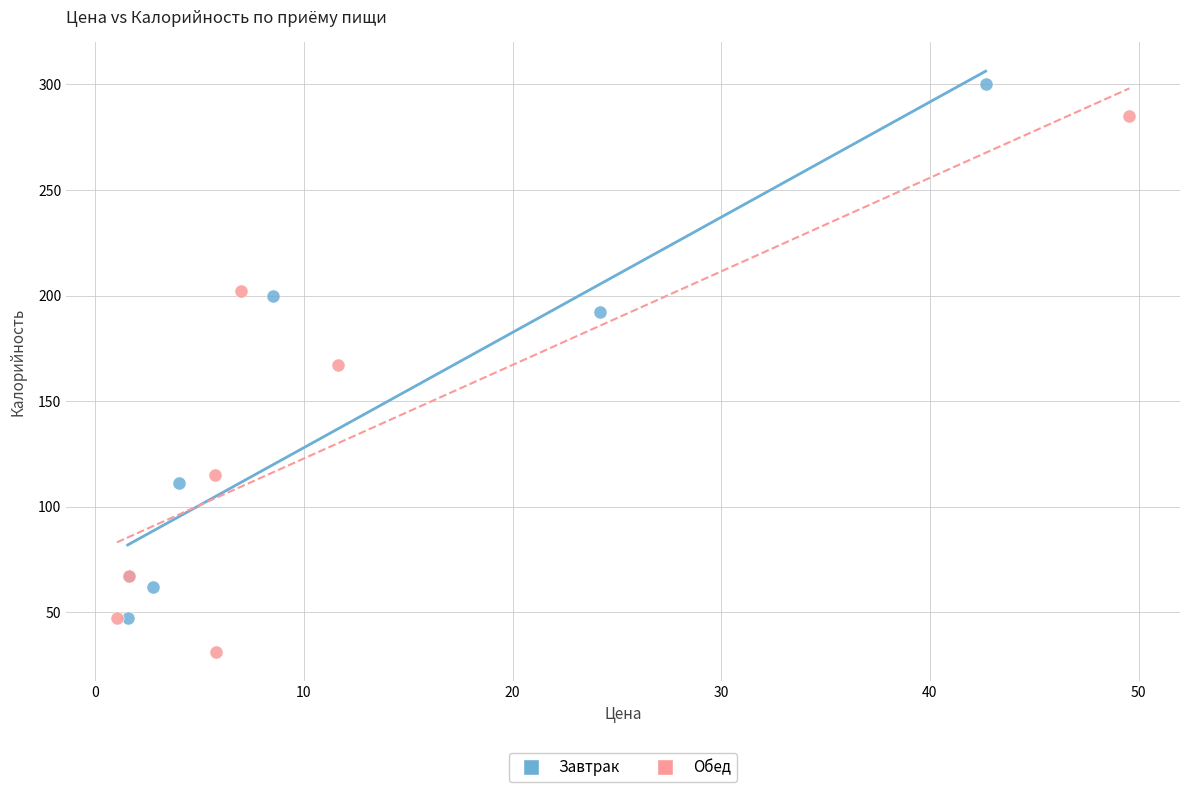

Which series reaches the maximum Y coordinate?

Завтрак